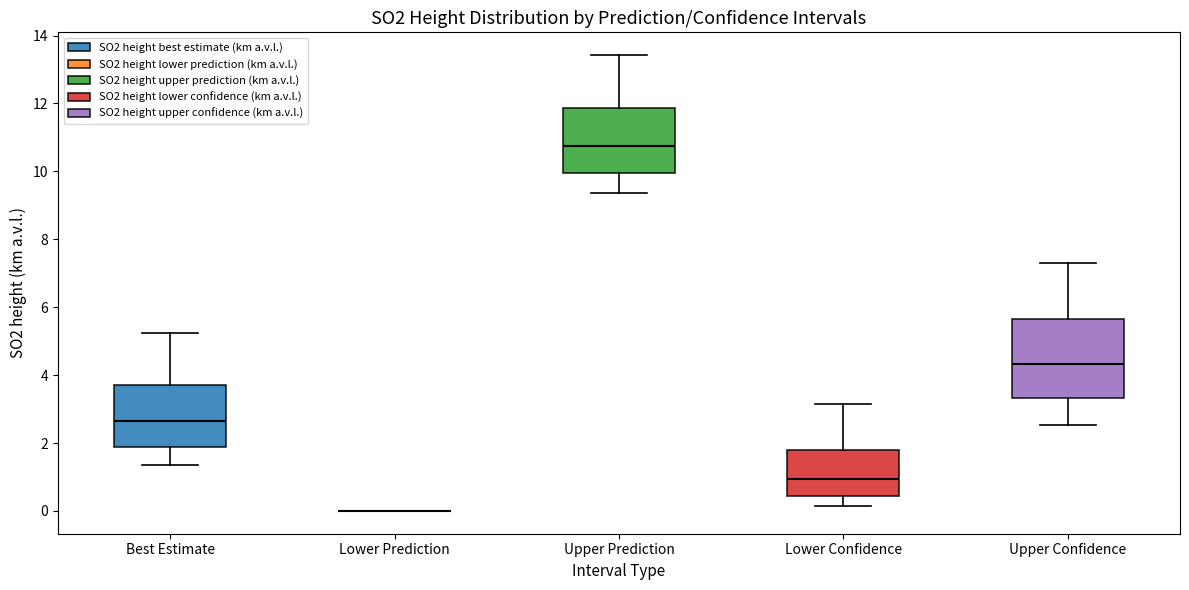

Which box is the tallest, from its lower edge to its upper edge?

Upper Confidence